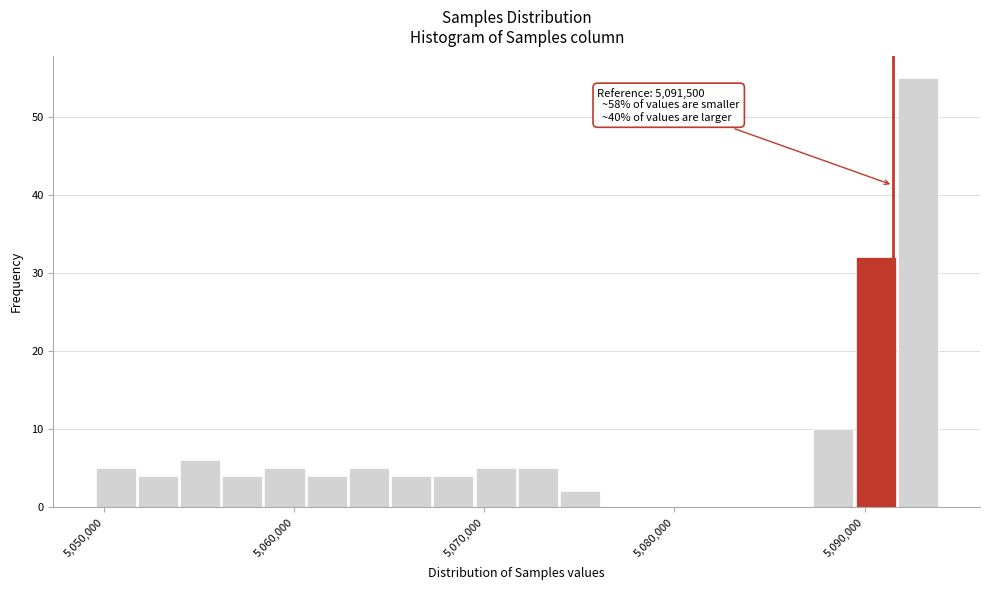

Read against the x-axis, roughly where is the centre of the tallest bar?

5093000